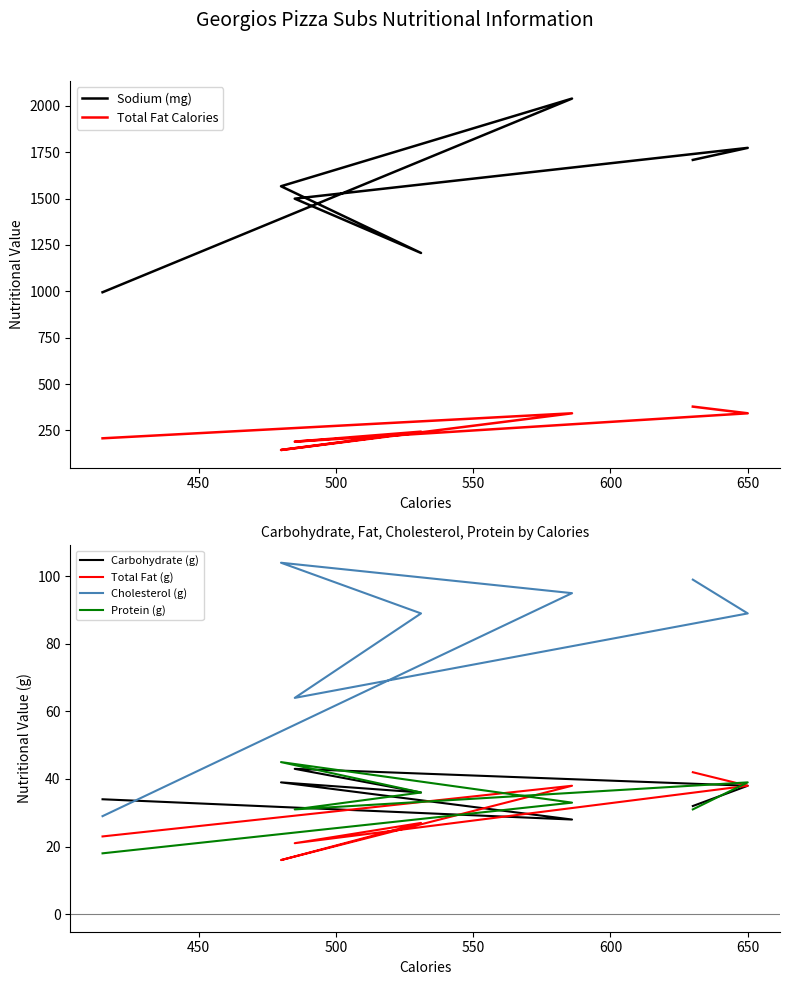

List the series in order of their peak value, lowest first.

Total Fat (g), Carbohydrate (g), Protein (g), Cholesterol (g), Total Fat Calories, Sodium (mg)